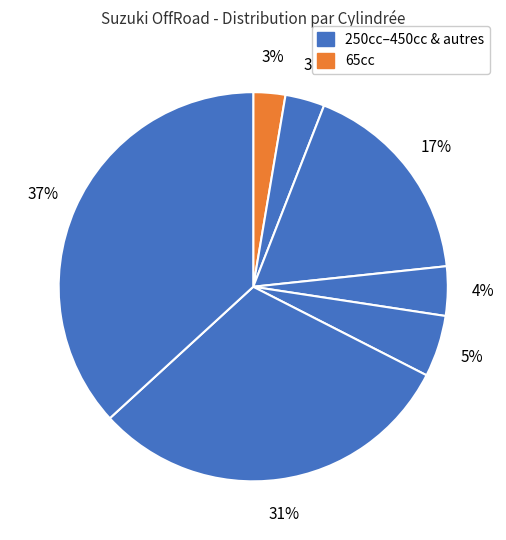

How many slices are in this pie chart?

7